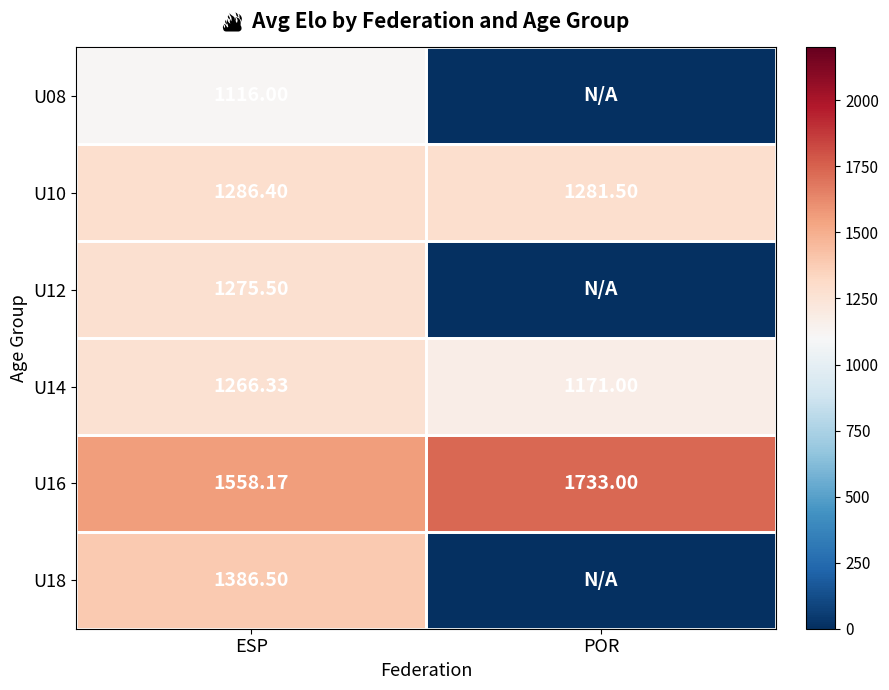

At which category is the sum across all series the highest?

ESP